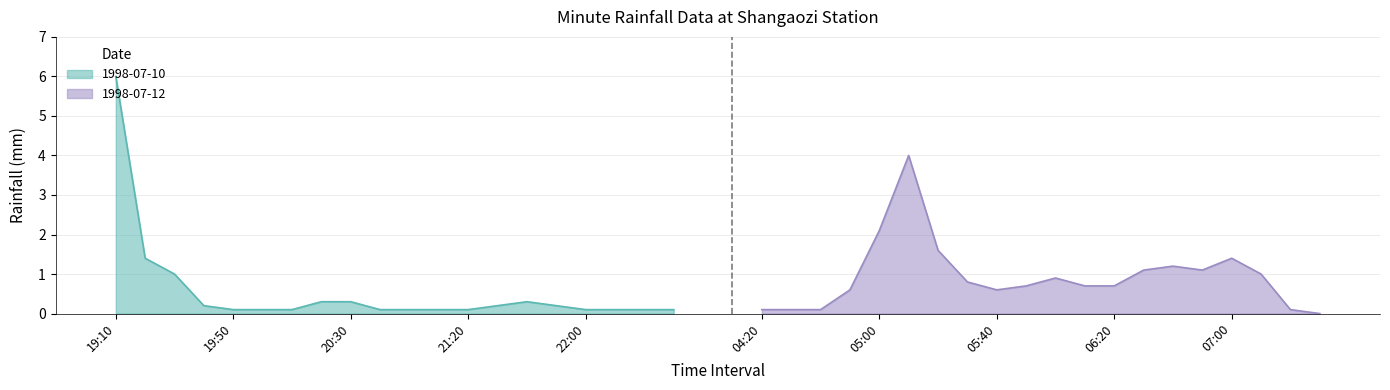

Reading left to right, extract all data points from this chart.

1998-07-10: 6.0	1.4	1.0	0.2	0.1	0.1	0.1	0.3	0.3	0.1	0.1	0.1	0.1	0.2	0.3	0.2	0.1	0.1	0.1	0.1
1998-07-12: 0.1	0.1	0.1	0.6	2.1	4.0	1.6	0.8	0.6	0.7	0.9	0.7	0.7	1.1	1.2	1.1	1.4	1.0	0.1	0.0